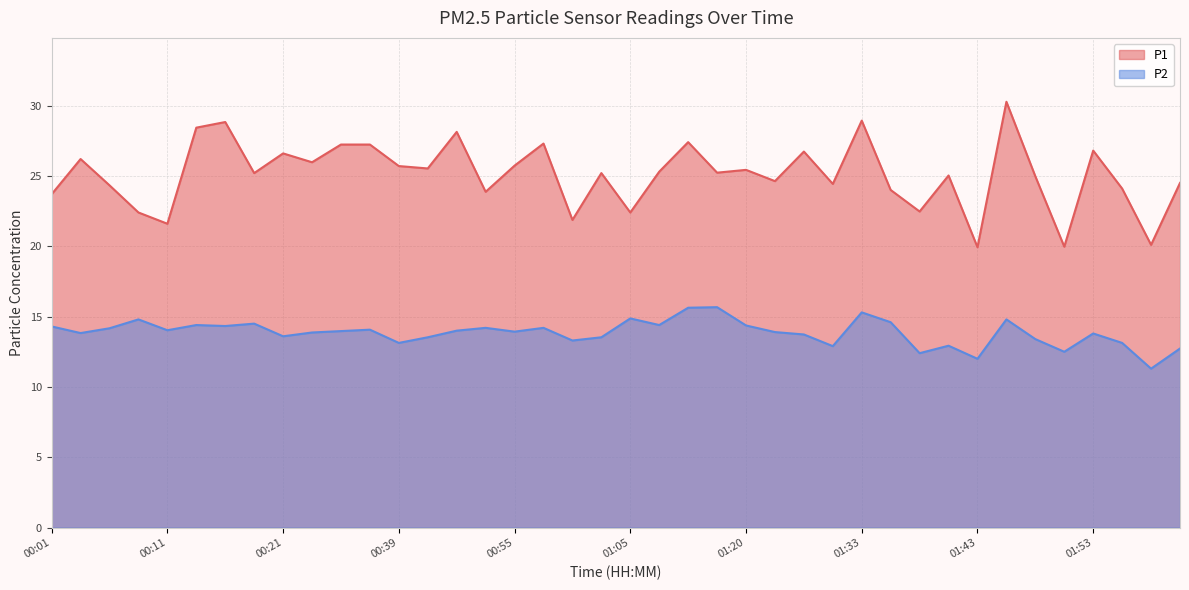

List the series in order of their overall mean, lowest first.

P2, P1